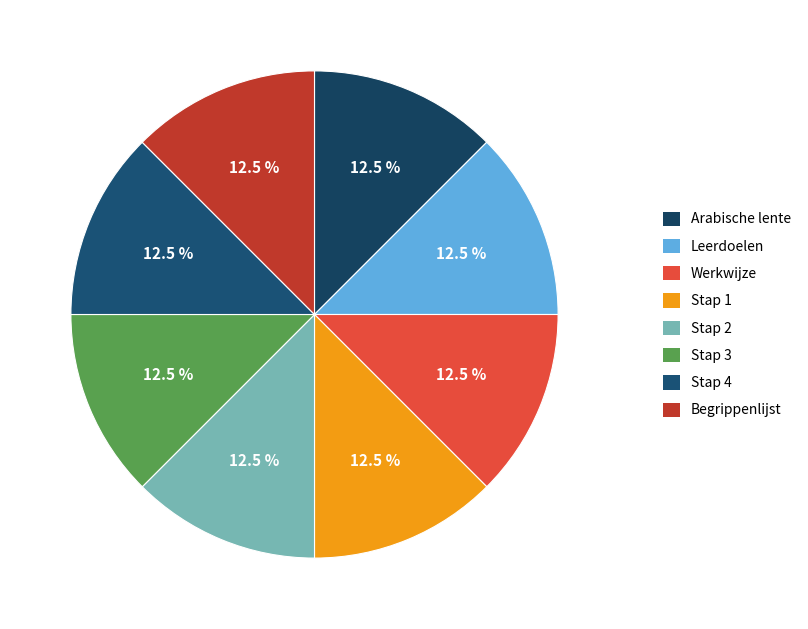

How many segments does this pie chart have?

8